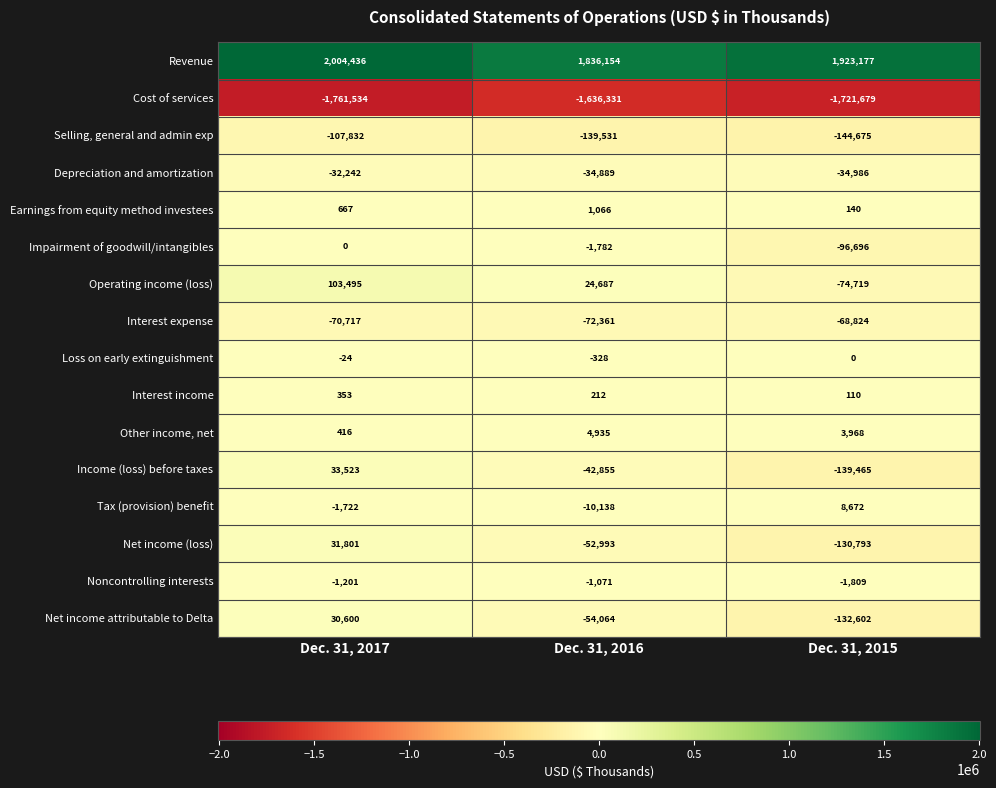

Which label corresponds to the largest value in the chart?

Dec. 31, 2017